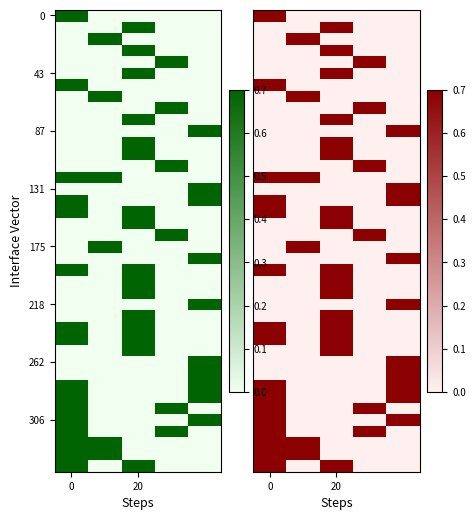

What is the maximum value for 87?

0.7